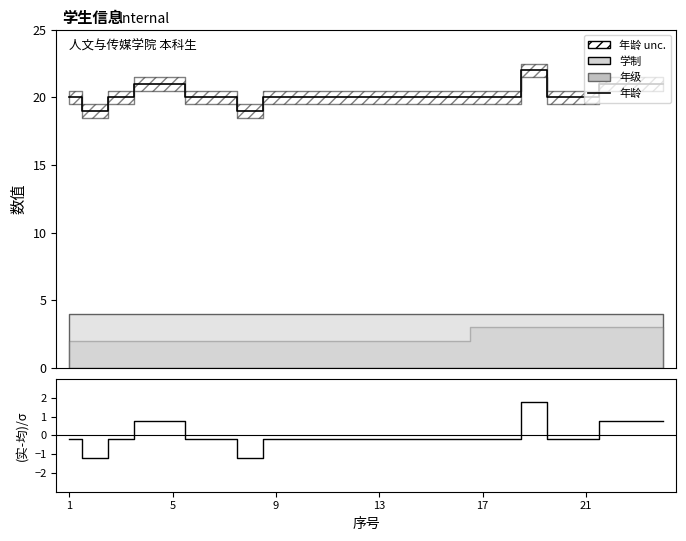

How many data points in 差值 are less than 0?

18